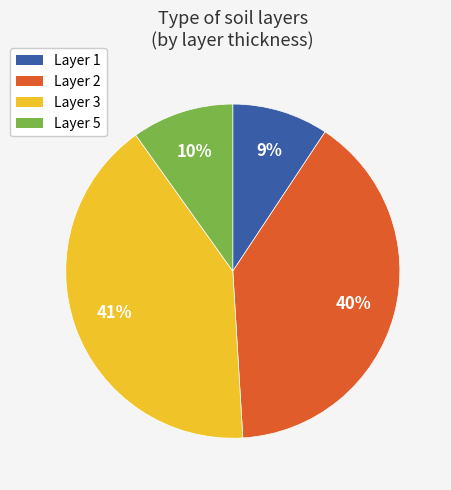

To the nearest percent, what is the difference between the largest and smallest slice percentages?

32%